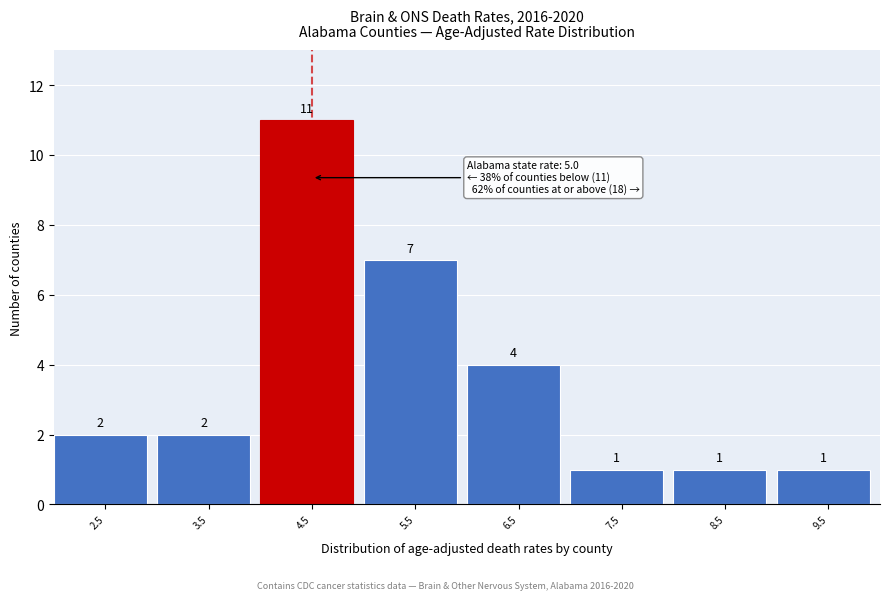

Reading right to left, transcribe all the data shown in this chart.

1	1	1	4	7	11	2	2